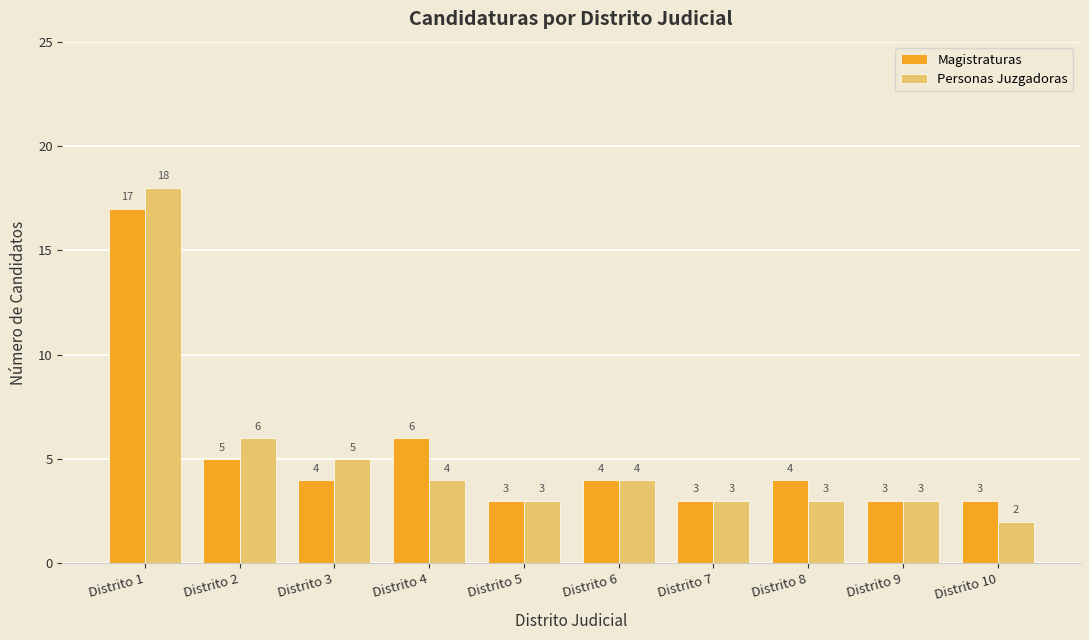

The value of Personas Juzgadoras at Distrito 1 is 7. True or false?

False